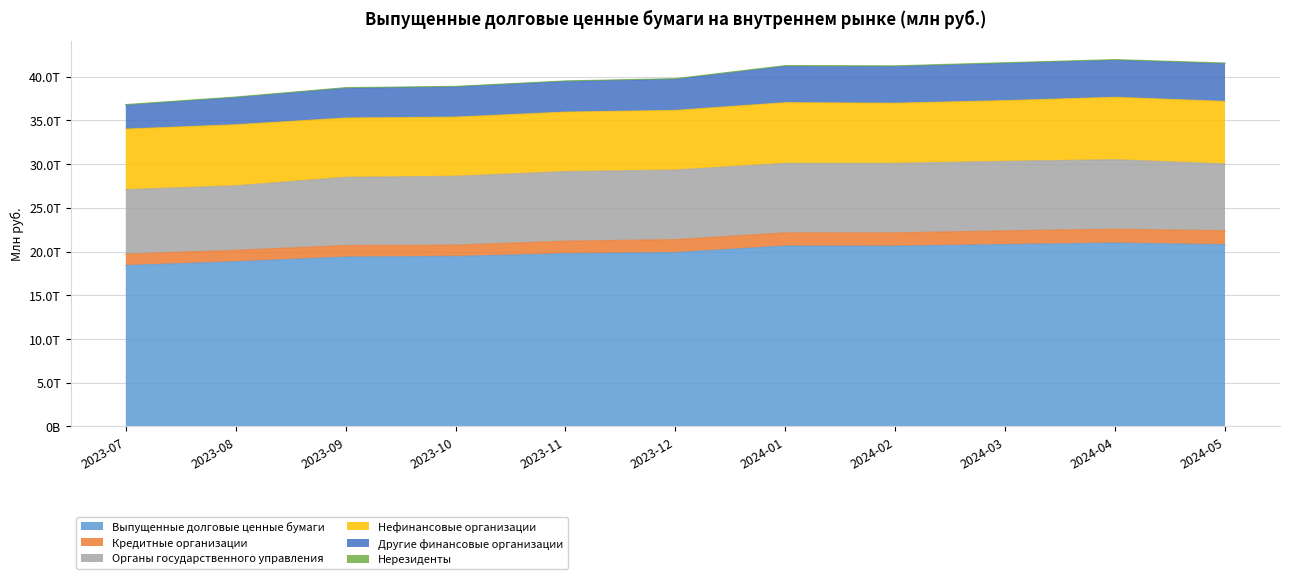

At which category does the chart reach its minimum across all series?

2023-07